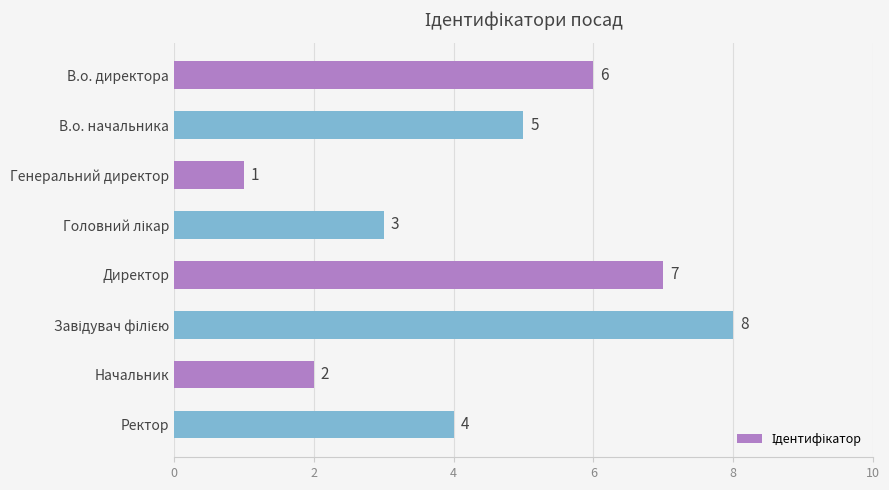

What is the greatest value displayed?

8